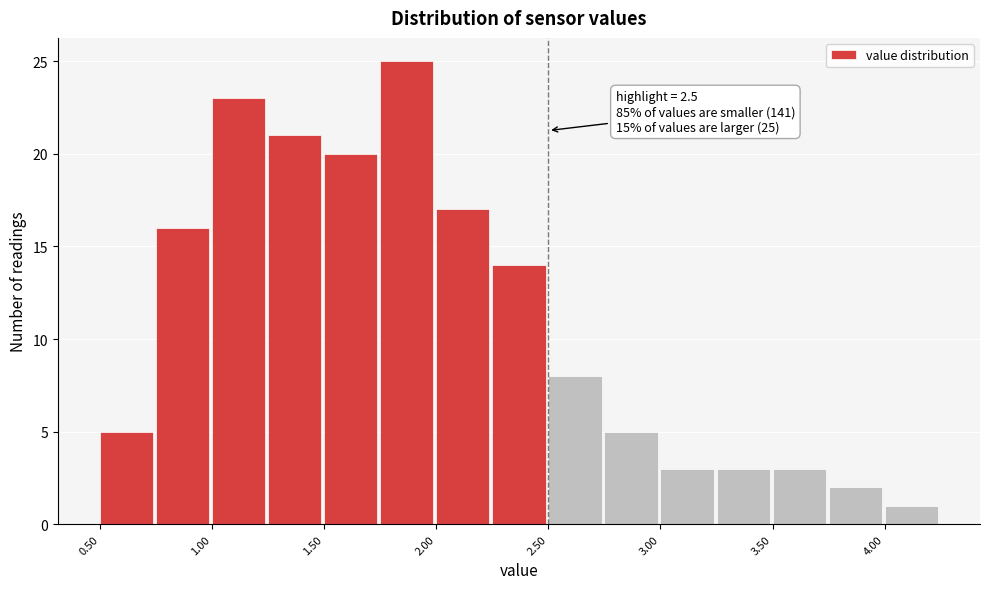

Which range on the x-axis has the tallest bar?

1.75 to 2.00